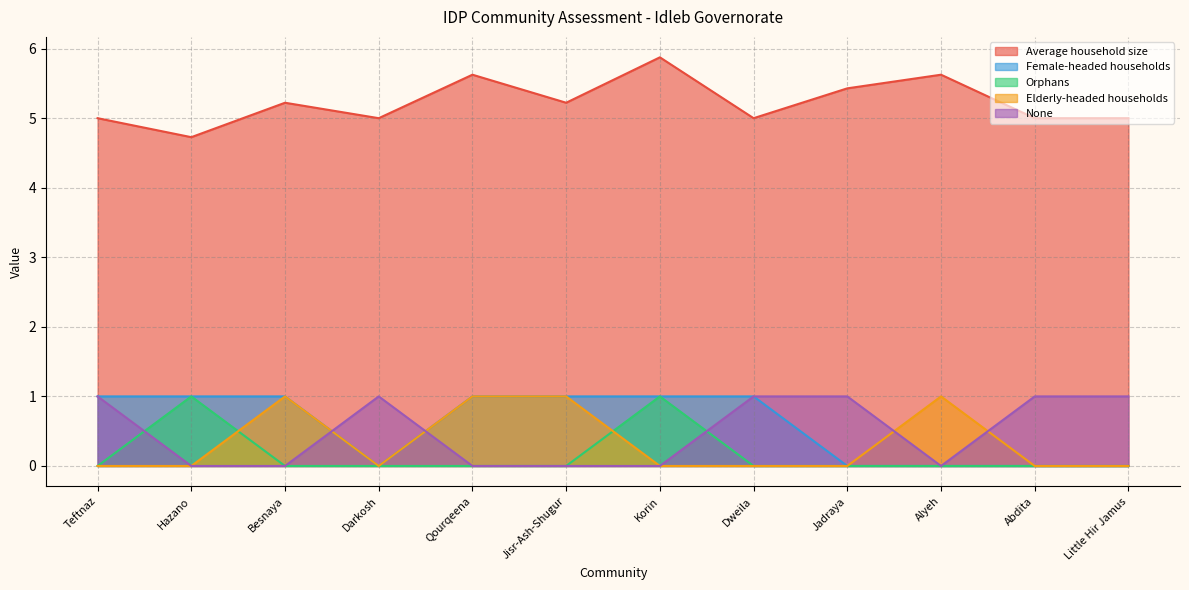

Reading right to left, transcribe all the data shown in this chart.

Average household size: 5.0	5.0	5.6	5.4	5.0	5.9	5.2	5.6	5.0	5.2	4.7	5.0
Female-headed households: 0.0	0.0	0.0	0.0	1.0	1.0	1.0	1.0	0.0	1.0	1.0	1.0
Orphans: 0.0	0.0	0.0	0.0	0.0	1.0	0.0	0.0	0.0	0.0	1.0	0.0
Elderly-headed households: 0.0	0.0	1.0	0.0	0.0	0.0	1.0	1.0	0.0	1.0	0.0	0.0
None: 1.0	1.0	0.0	1.0	1.0	0.0	0.0	0.0	1.0	0.0	0.0	1.0